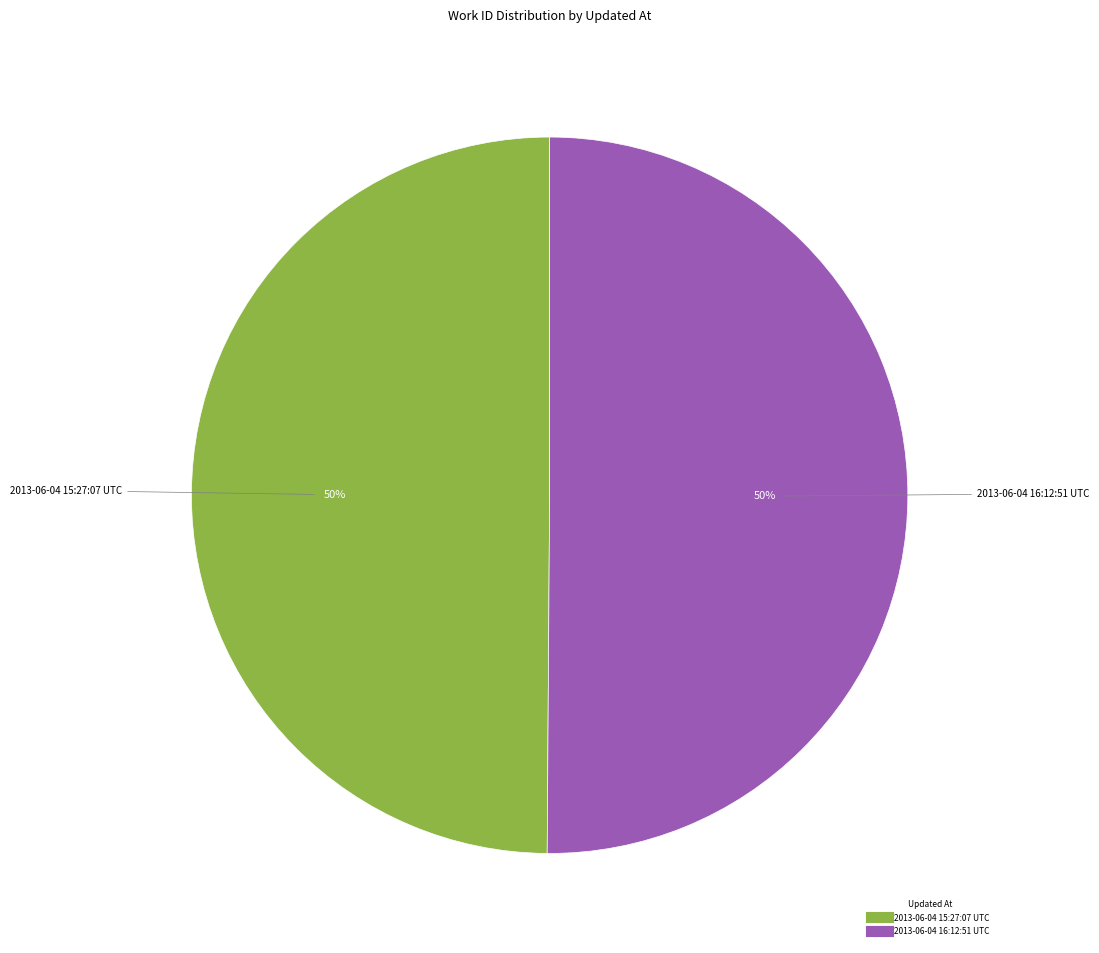

The 2013-06-04 15:27:07 UTC slice represents 50% of the pie. True or false?

True